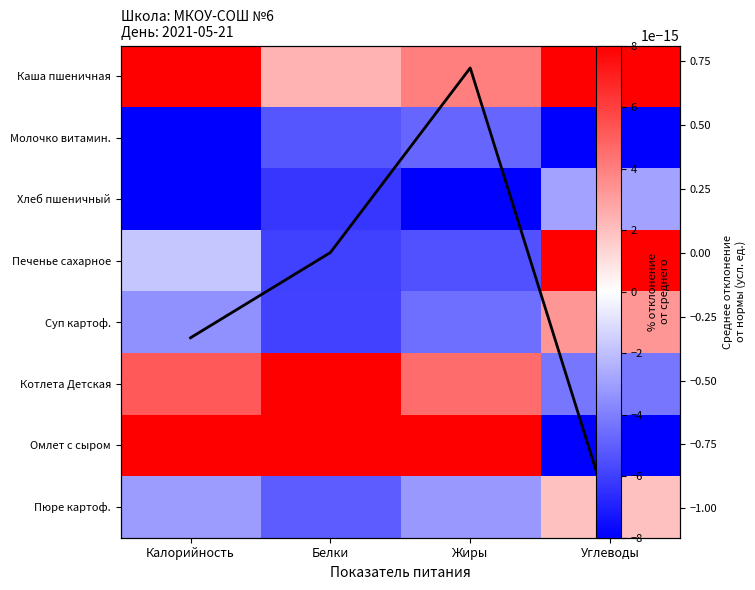

At Калорийность, list the series in order from largest to smallest.

Омлет с сыром, Каша пшеничная, Котлета Детская, Среднее откл., Печенье сахарное, Пюре картоф., Суп картоф., Молочко витамин., Хлеб пшеничный